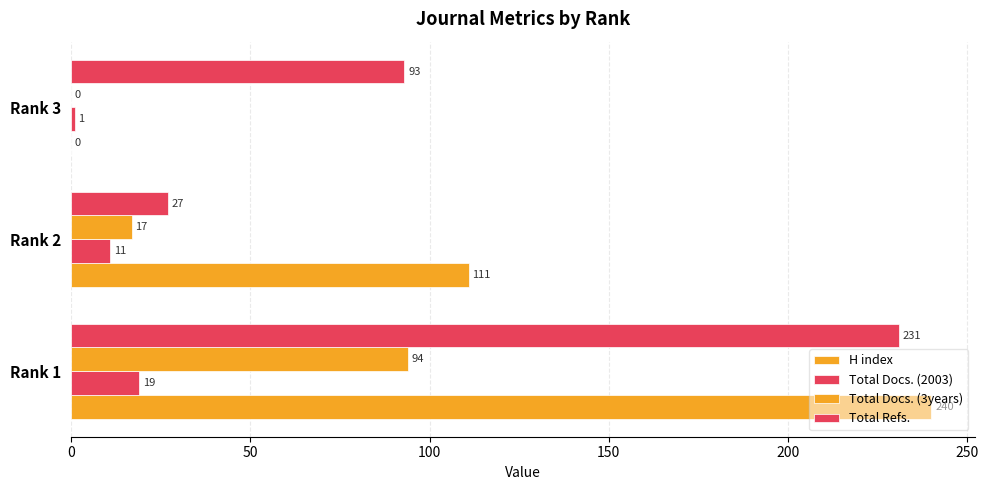

How many distinct data groups are displayed?

4